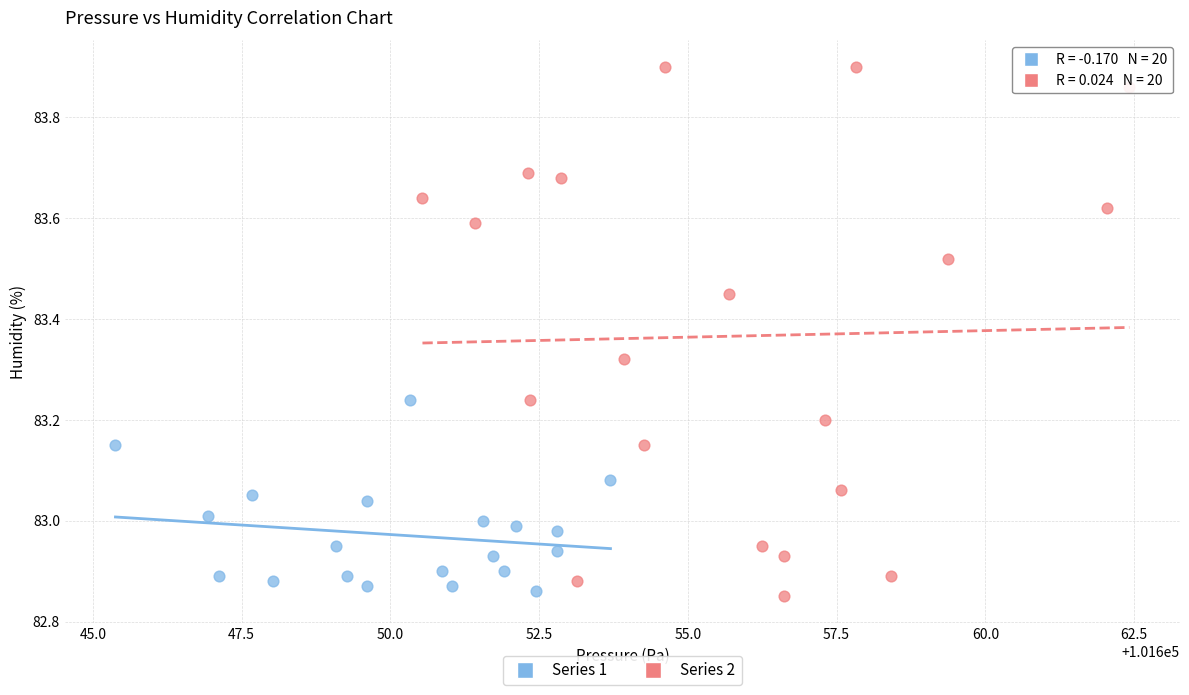

Which series has the widest spread of Y values?

Series 2